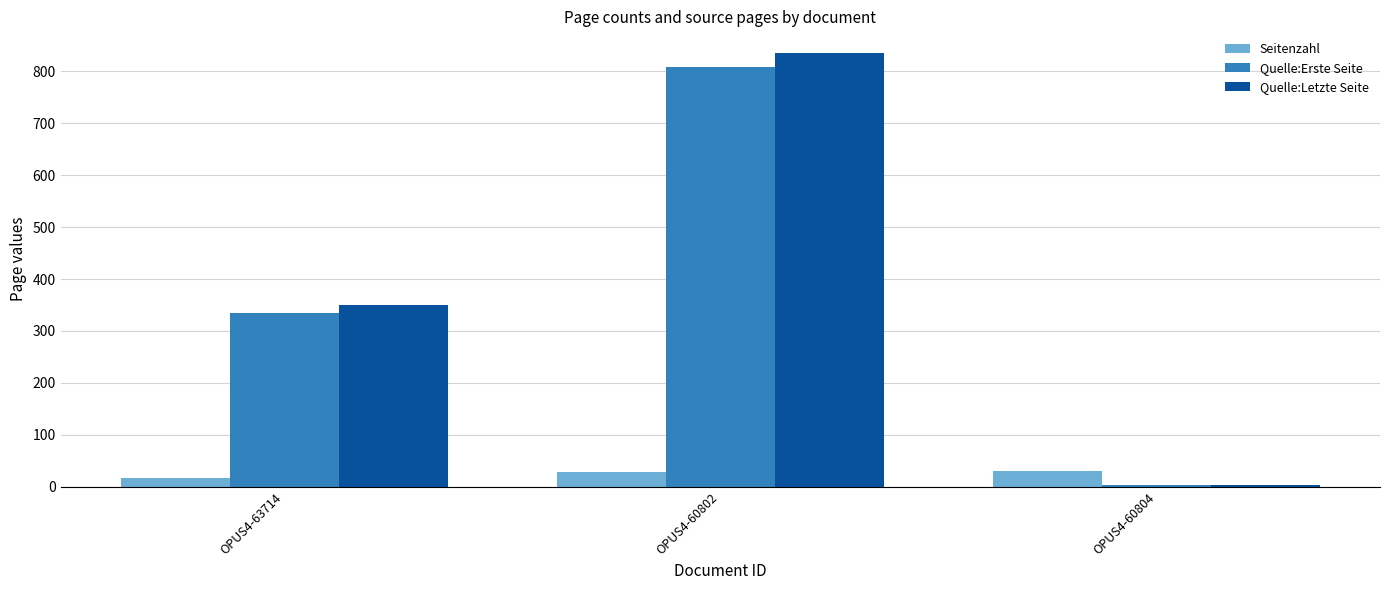

What is the sum of the Quelle:Letzte Seite values at OPUS4-63714 and OPUS4-60802?

1185